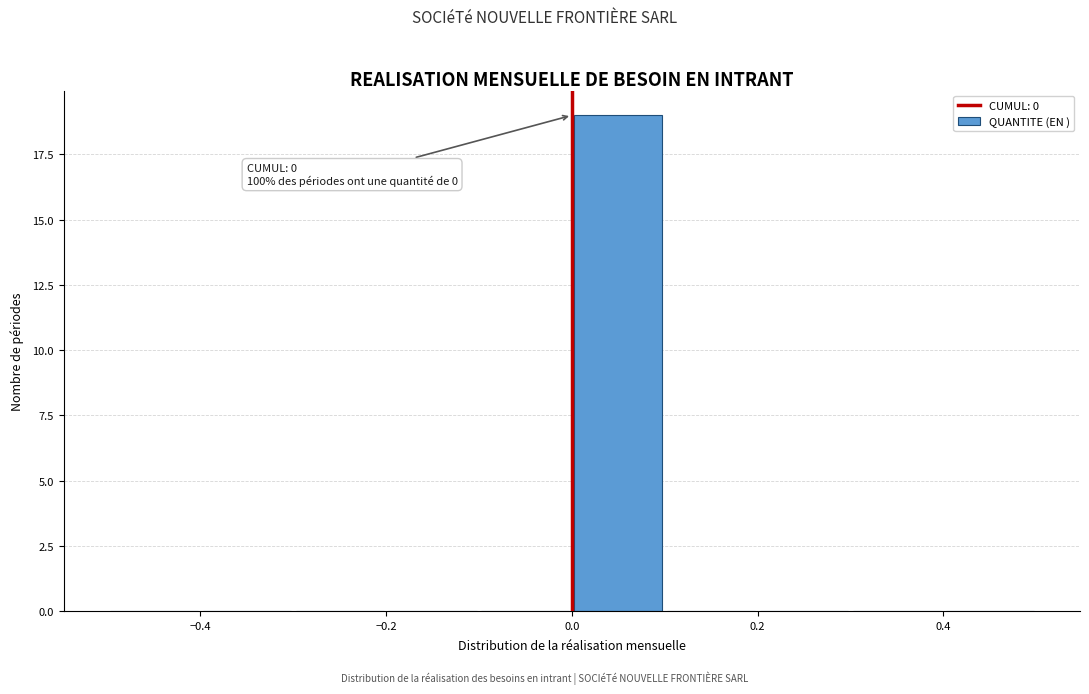

Which range on the x-axis has the tallest bar?

0.0 to 0.1